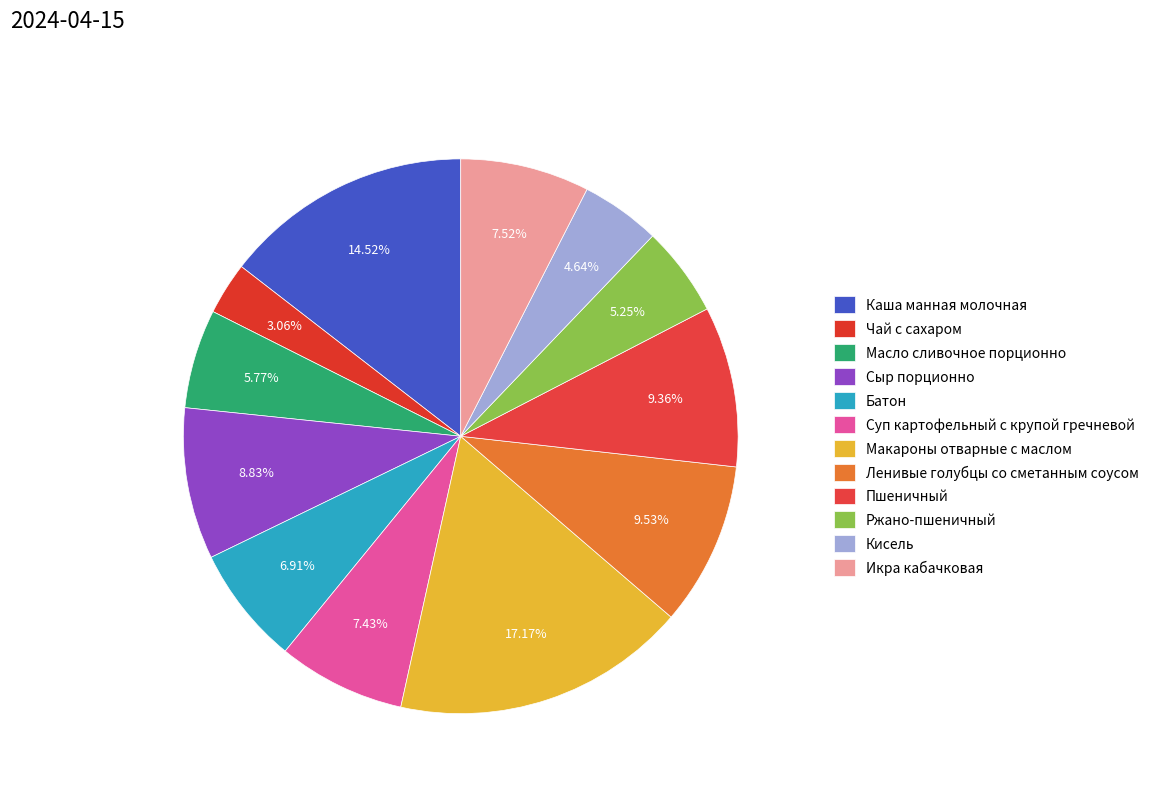

Is Ленивые голубцы со сметанным соусом the majority of the pie?

No